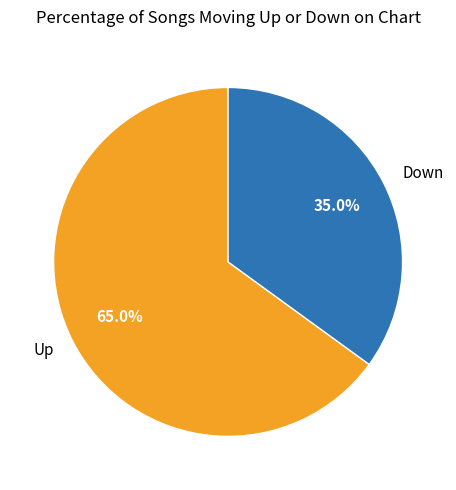

What is the majority slice?

Up